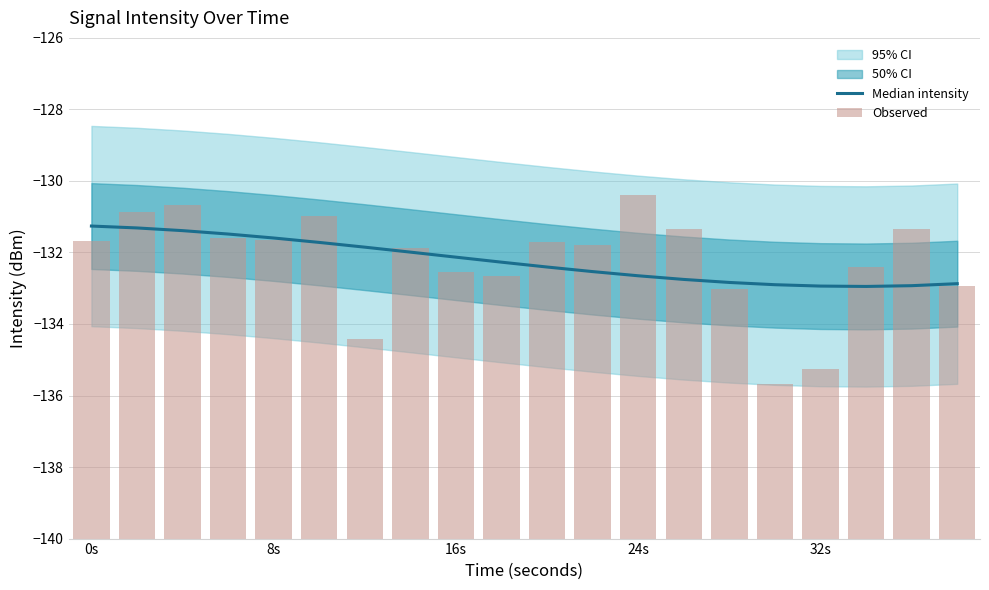

What is the average value of the Median intensity series?

-132.2